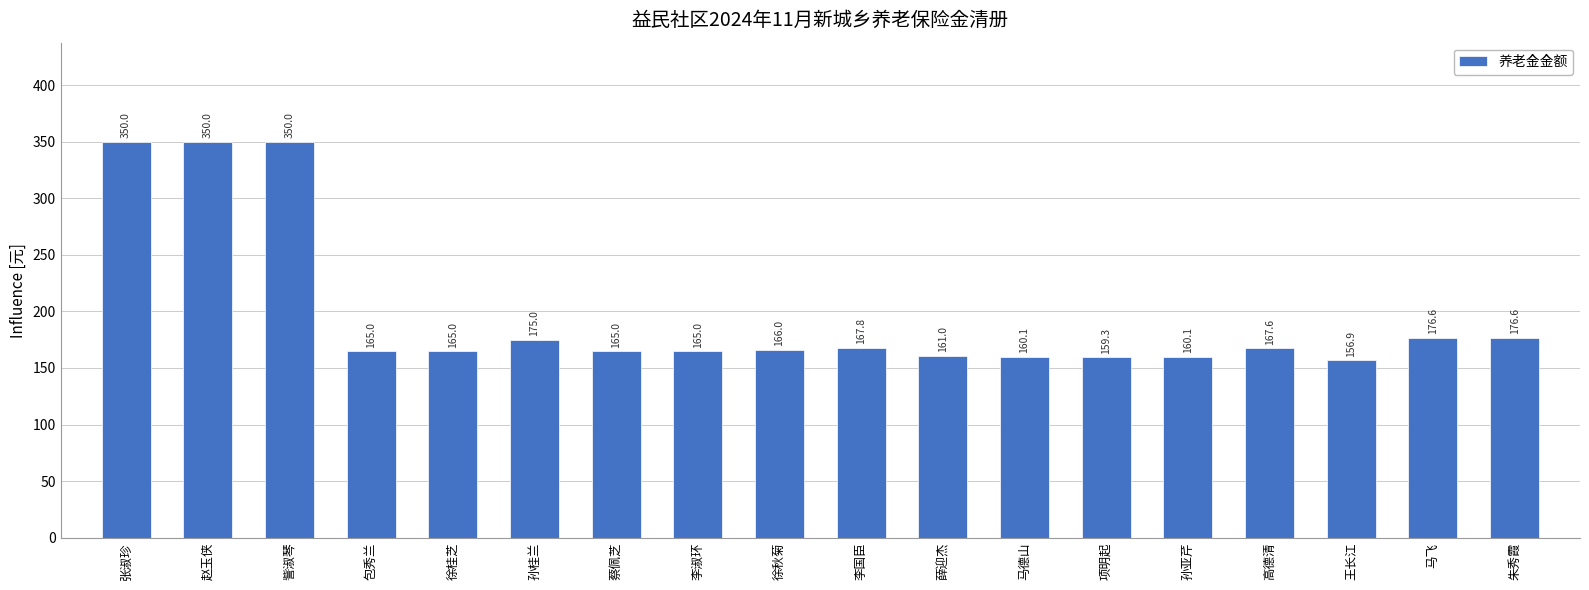

Does the chart contain stacked bars?

No